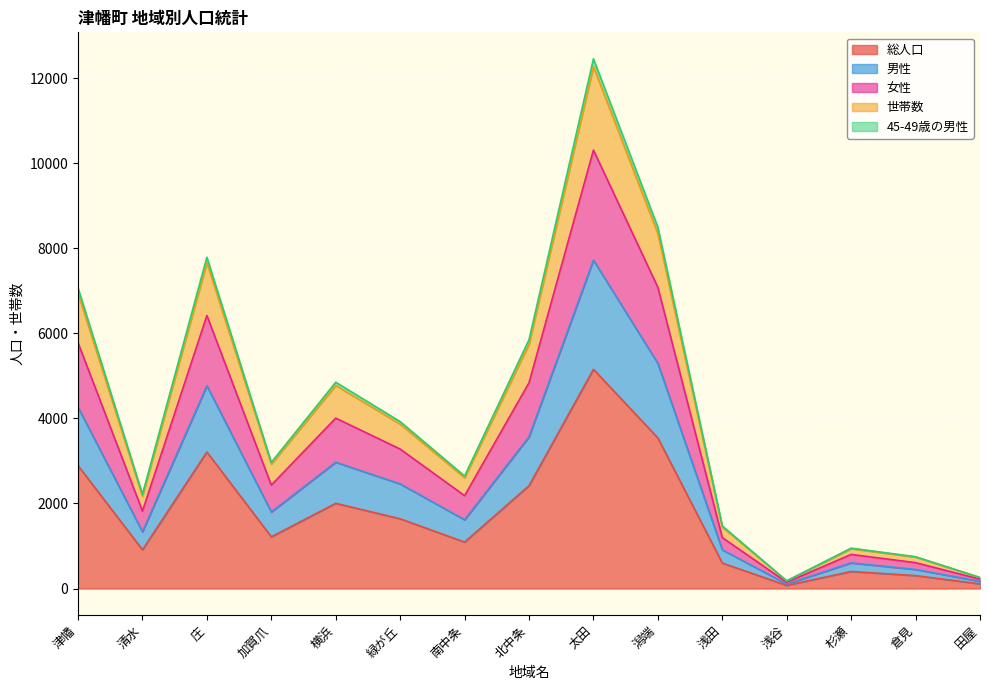

Where is 男性 nearest to the value 3914?

北中条